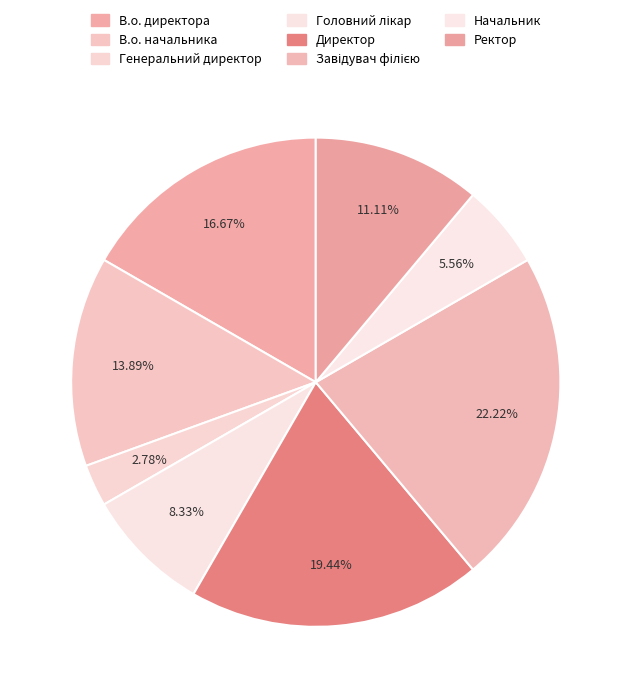

Which has a higher value, Ректор or Головний лікар?

Ректор